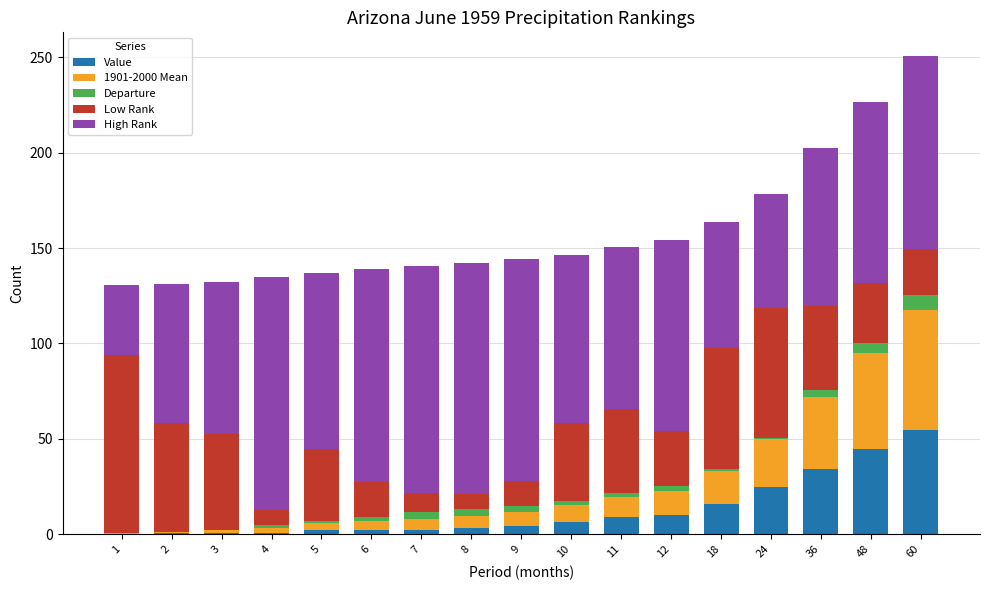

True or false: Value has a value of 3.1 at 8.

True